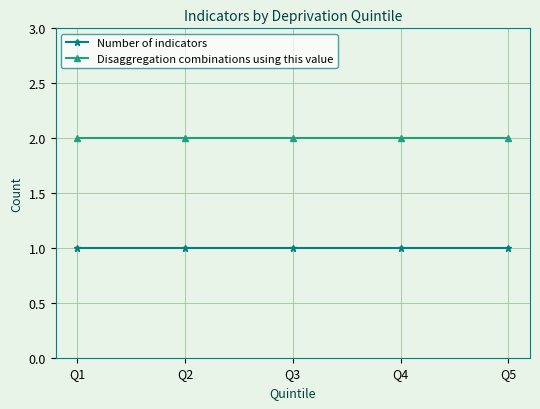

Reading left to right, transcribe all the data shown in this chart.

Number of indicators: 1	1	1	1	1
Disaggregation combinations using this value: 2	2	2	2	2